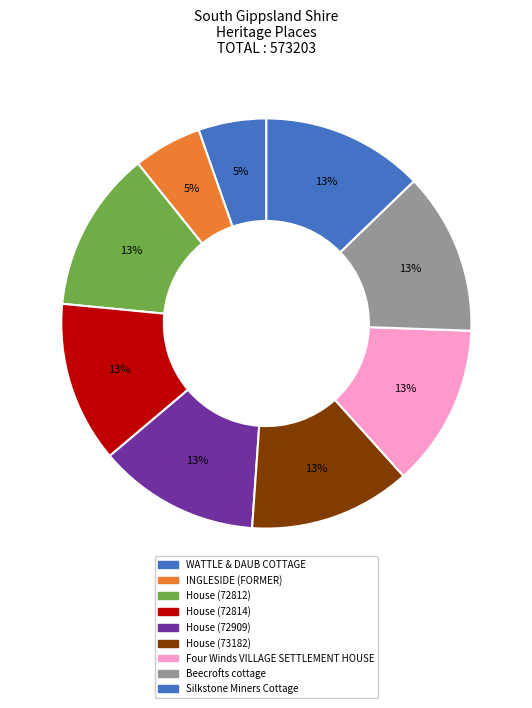

How many segments does this pie chart have?

9